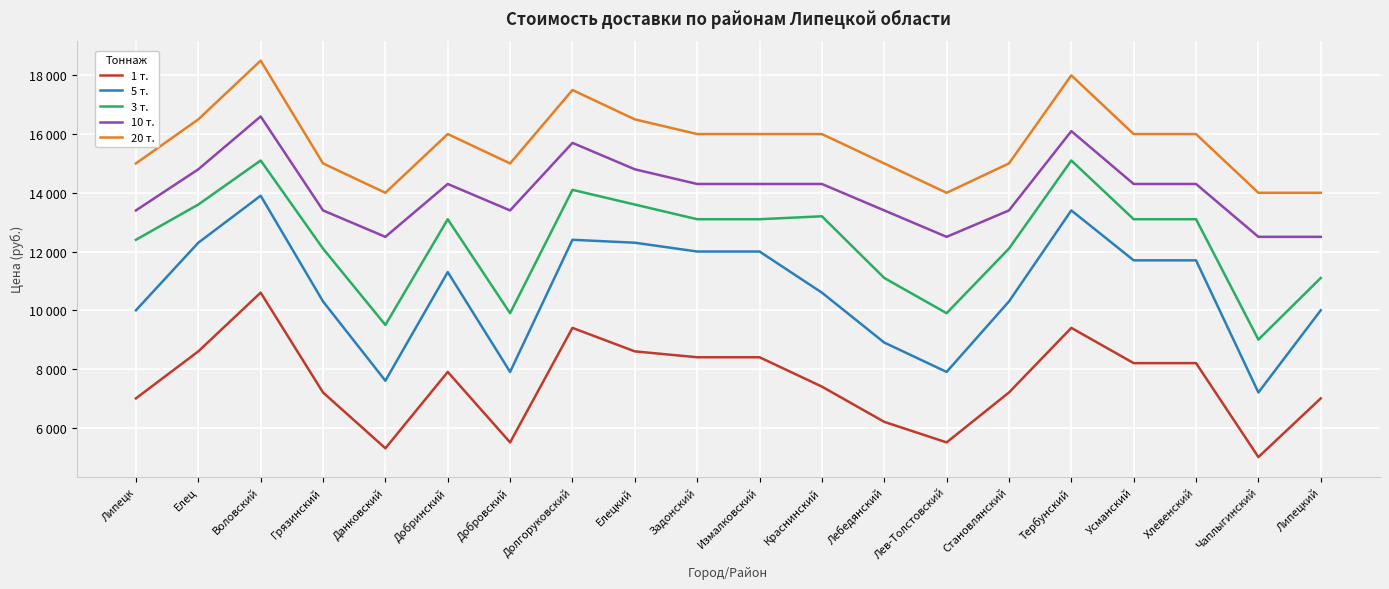

Where is the first local minimum for 3 т.?

Данковский